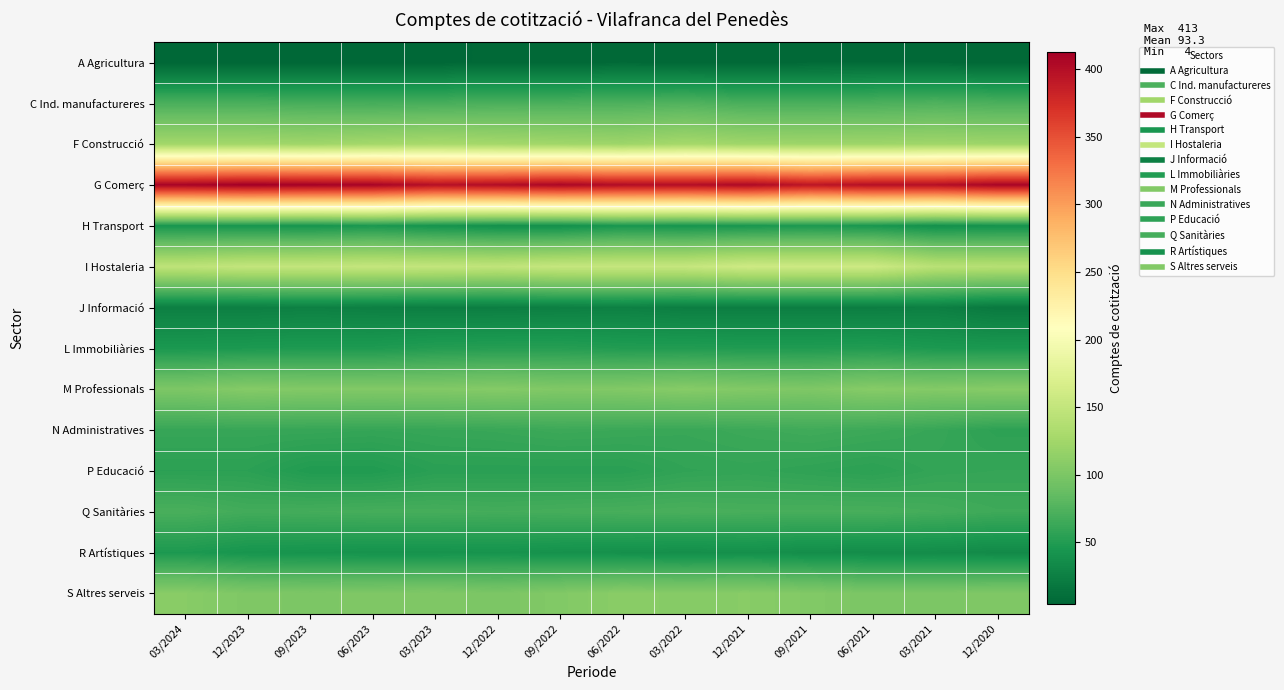

Which series has the largest total across all categories?

G Comerç